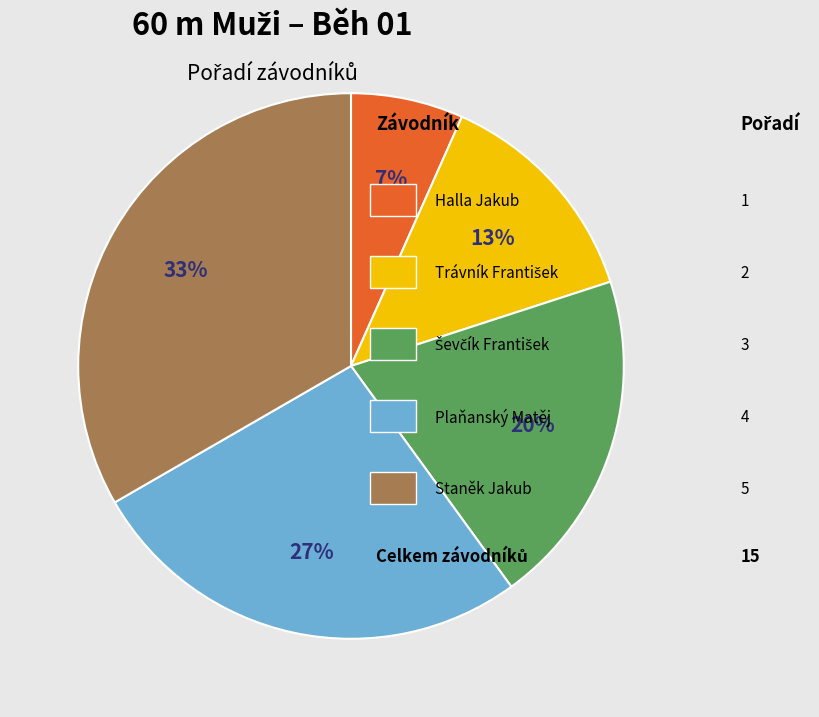

How many segments does this pie chart have?

5